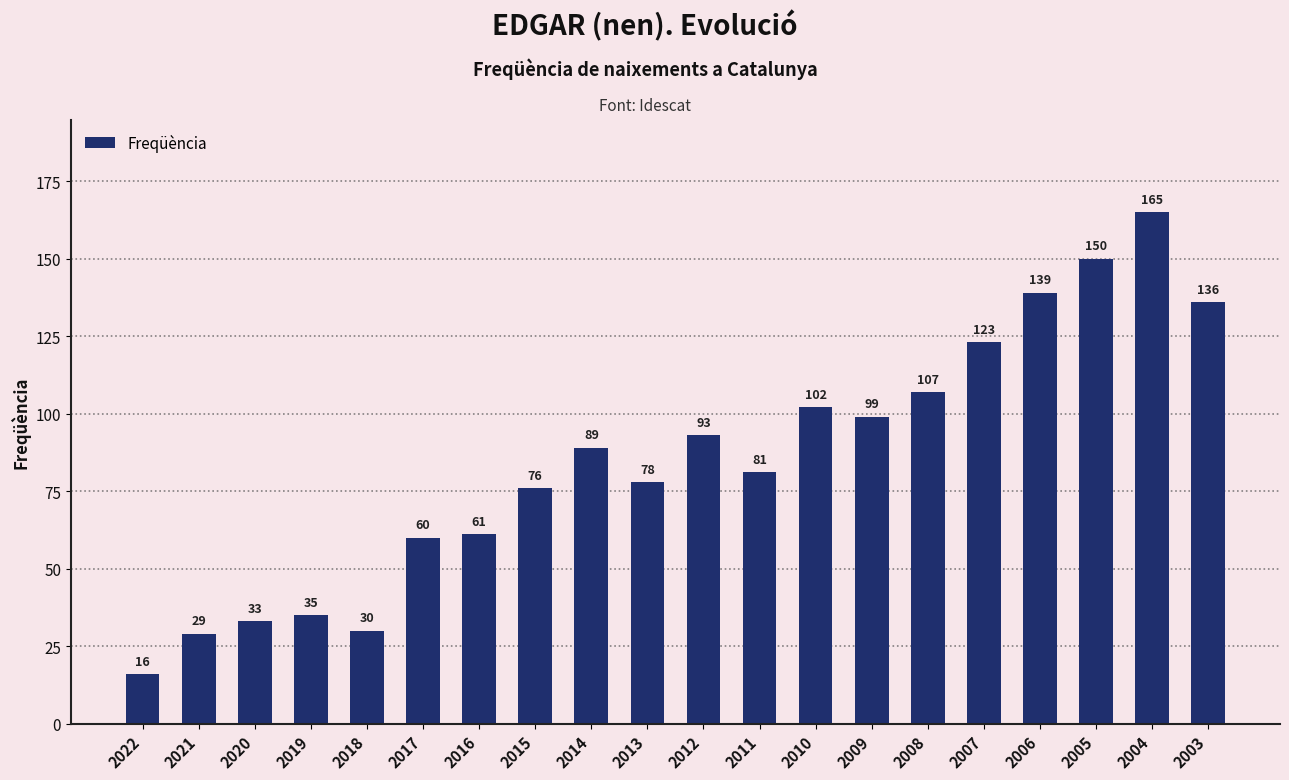

What is the value of the 10th bar from the left?

78